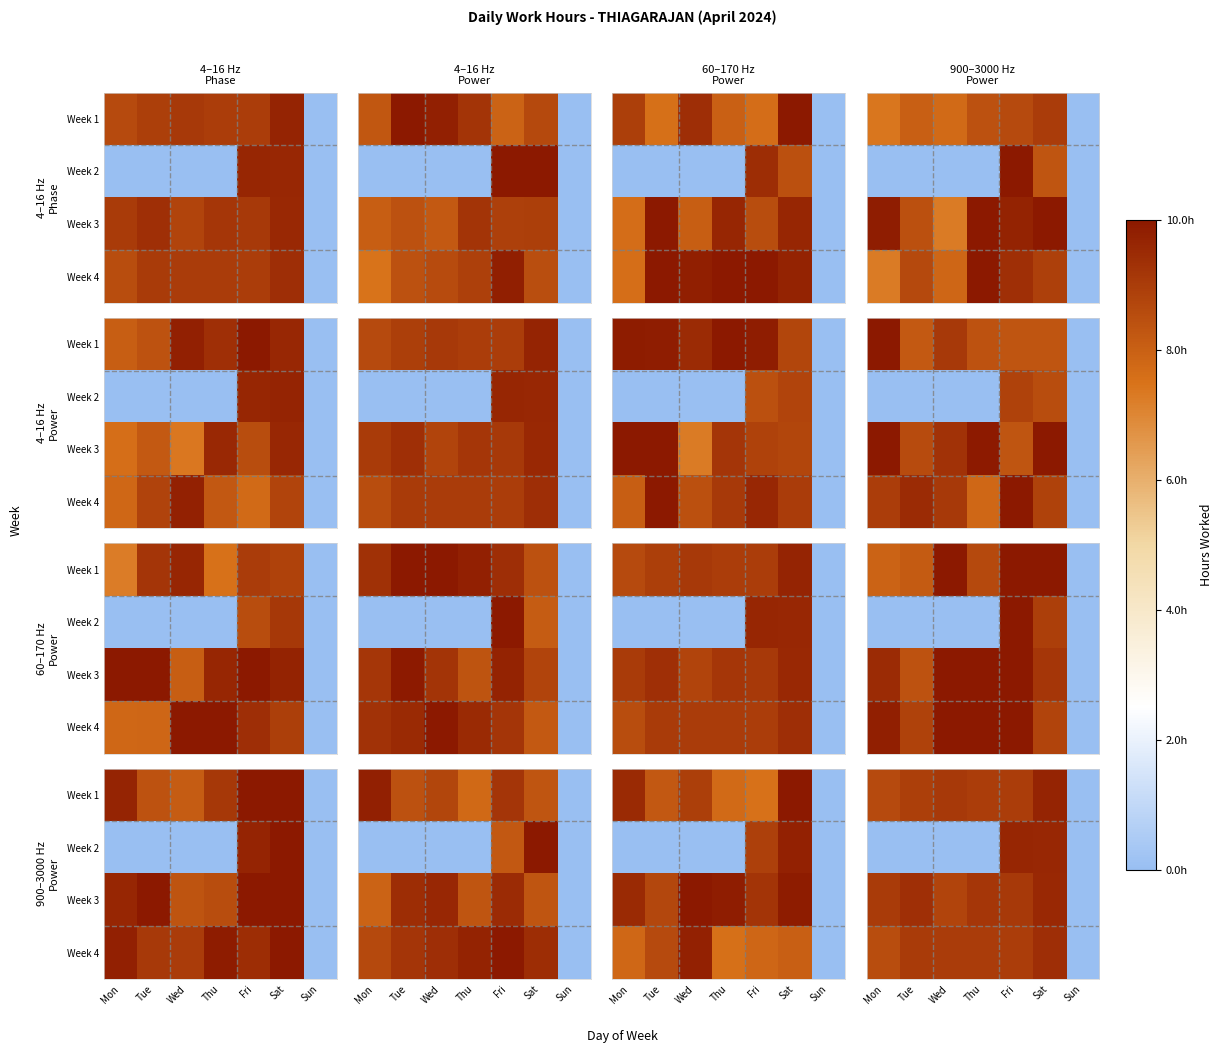

What is the difference between the highest and lowest values at Tue?

9.4